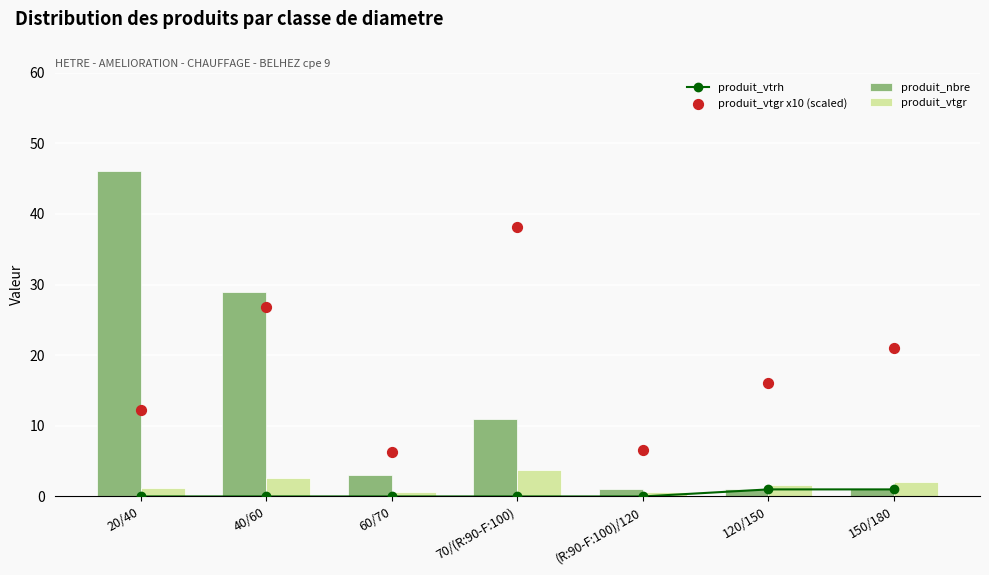

Is the value of produit_vtrh at (R:90-F:100)/120 greater than the value of produit_nbre at 60/70?

No